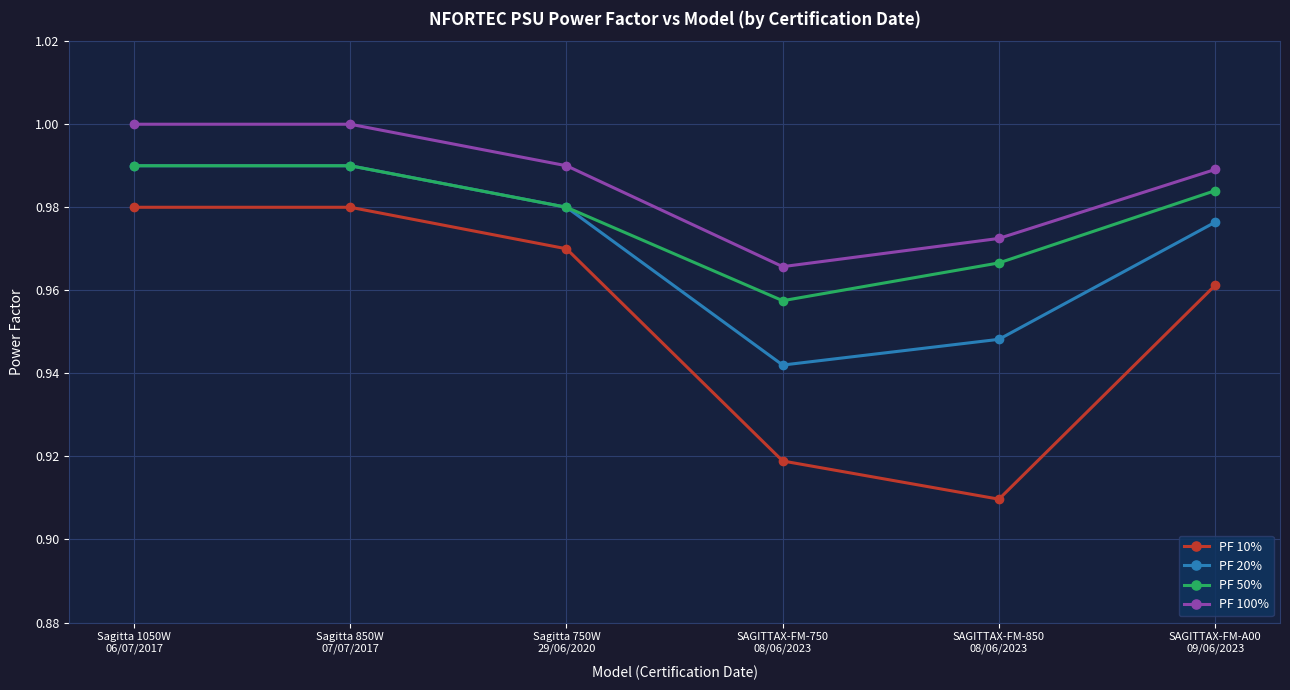

Which series has the largest range (max minus min)?

PF 10%